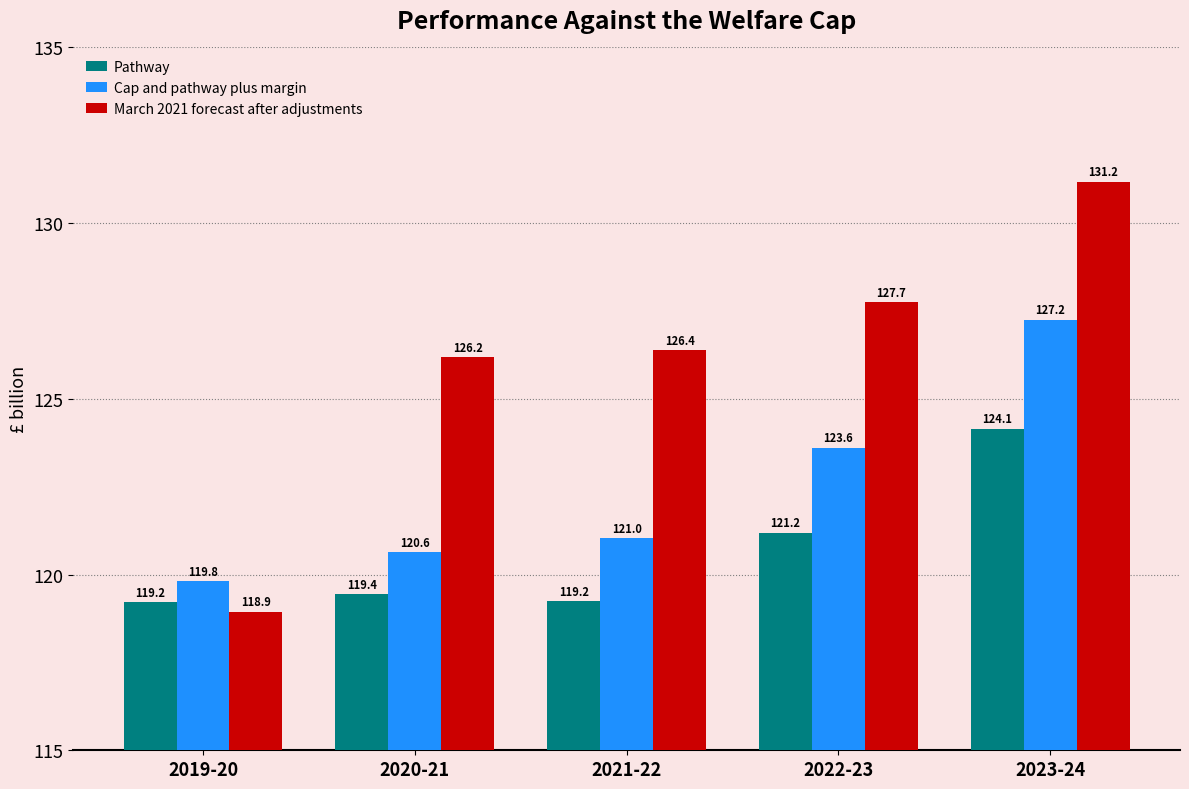

Which series changed the most between 2022-23 and 2023-24?

Cap and pathway plus margin